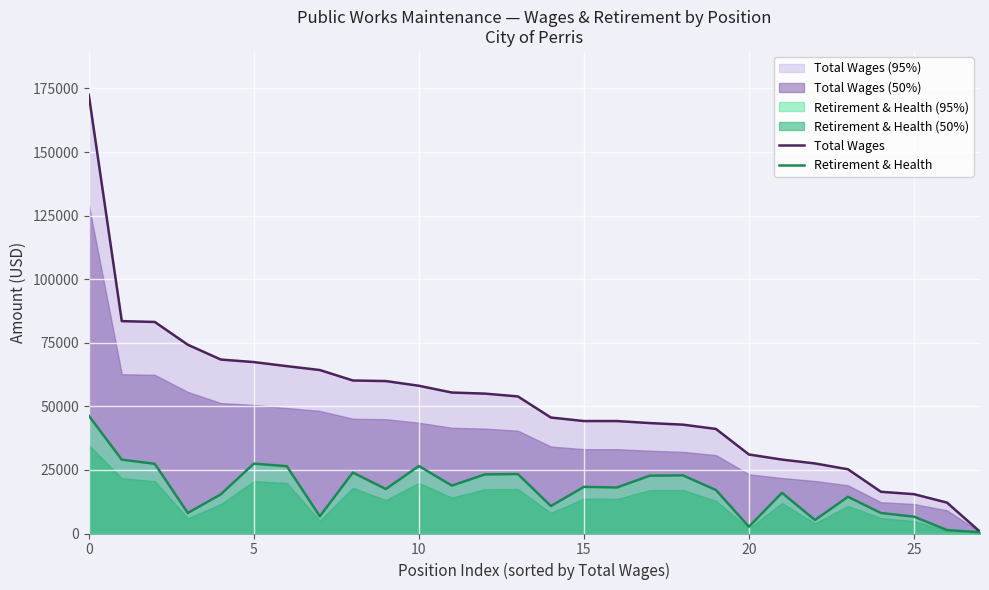

What are all the series names shown in the legend?

Total Wages, Retirement & Health